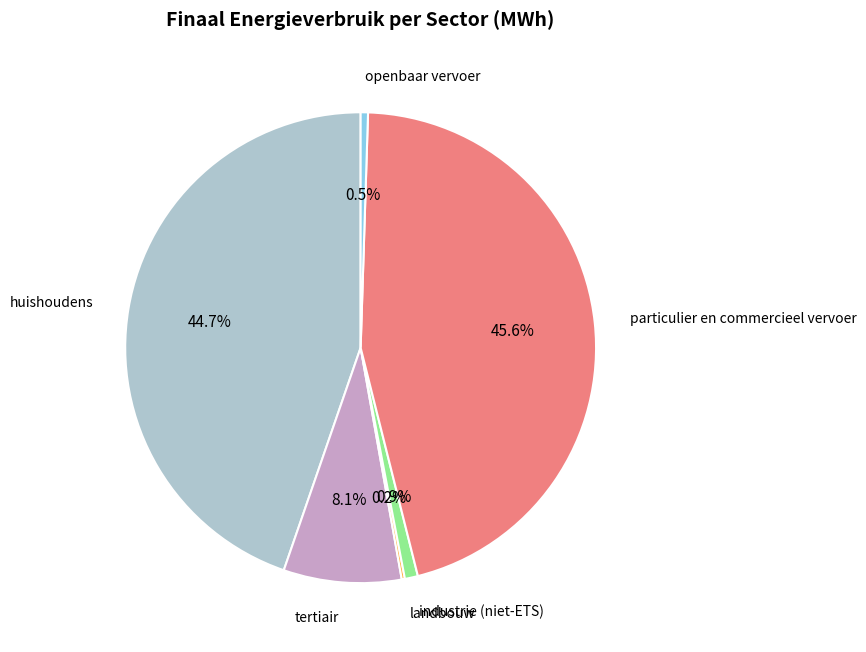

Is there a majority slice in this chart?

No